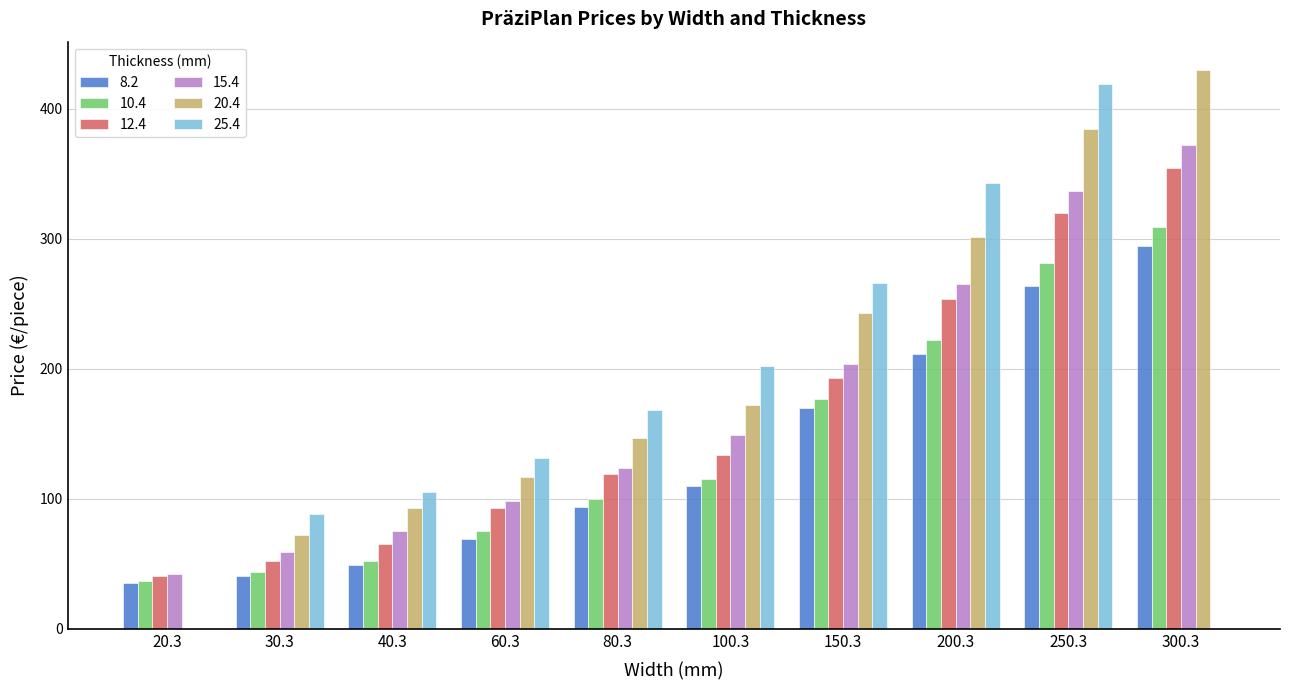

The 20.4 series shows 0 at 20.3. True or false?

True